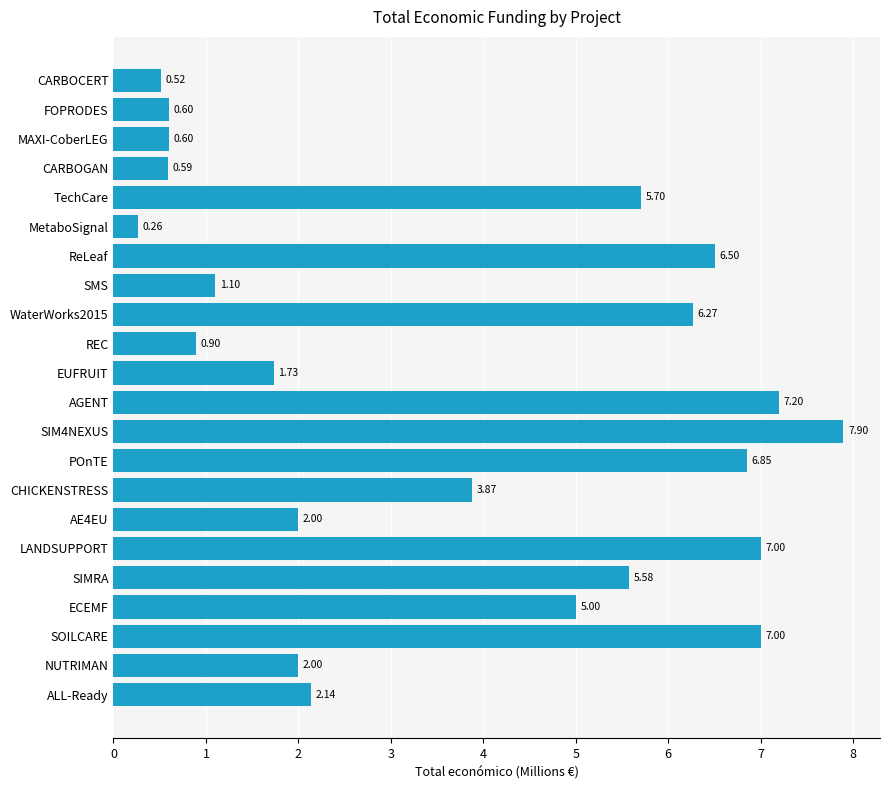

What is the average value?

3.7